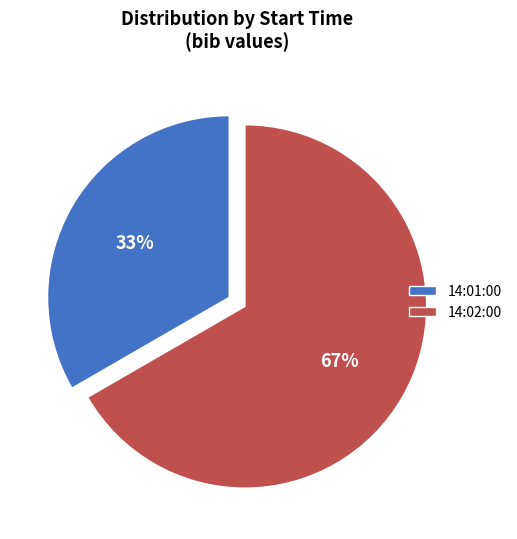

Is it true that 14:02:00 is 55% of the pie?

False